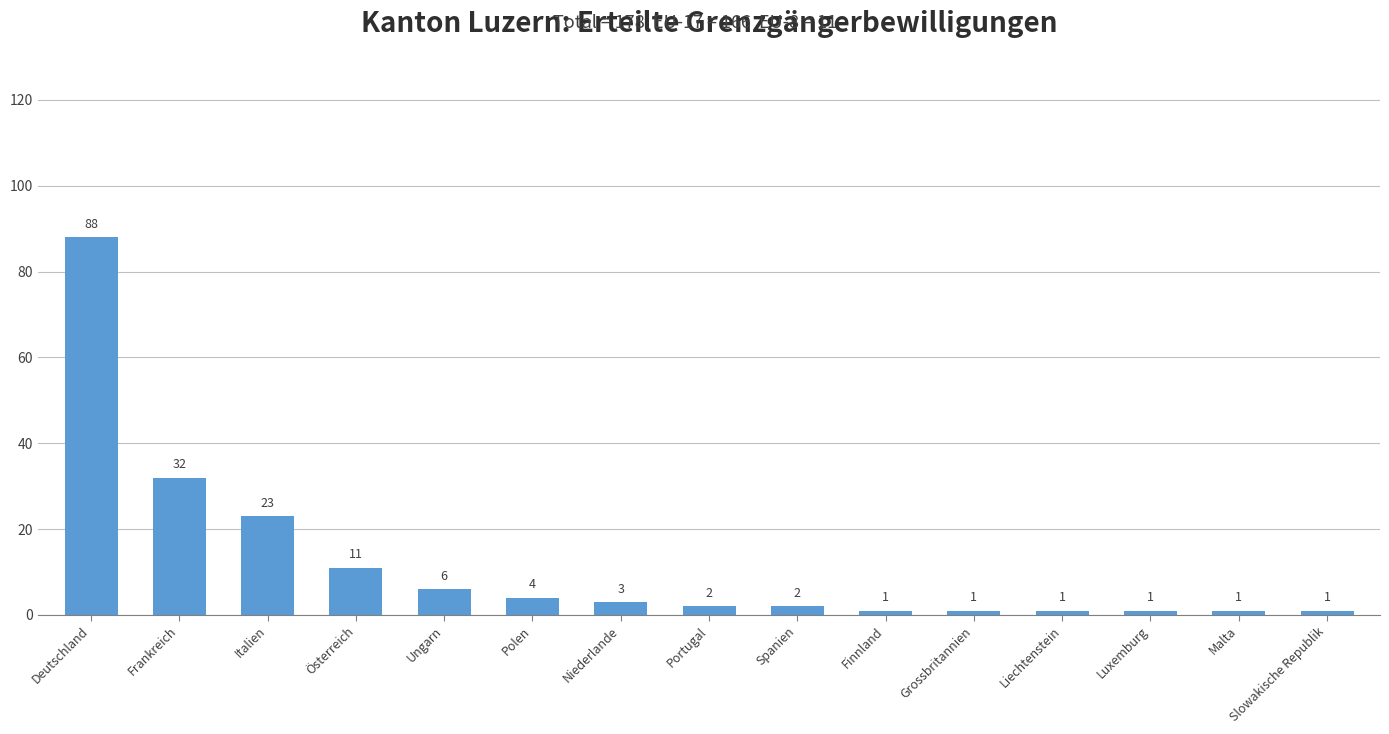

Reading left to right, list all the values displayed in this chart.

Deutschland=88	Frankreich=32	Italien=23	Österreich=11	Ungarn=6	Polen=4	Niederlande=3	Portugal=2	Spanien=2	Finnland=1	Grossbritannien=1	Liechtenstein=1	Luxemburg=1	Malta=1	Slowakische Republik=1